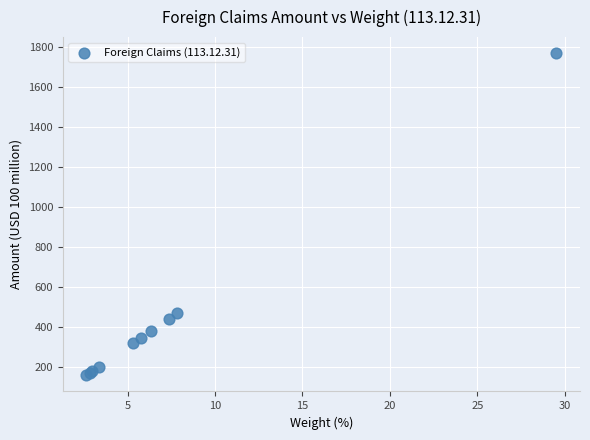

What Y value in the scatter plot is closest to 964?

469.4